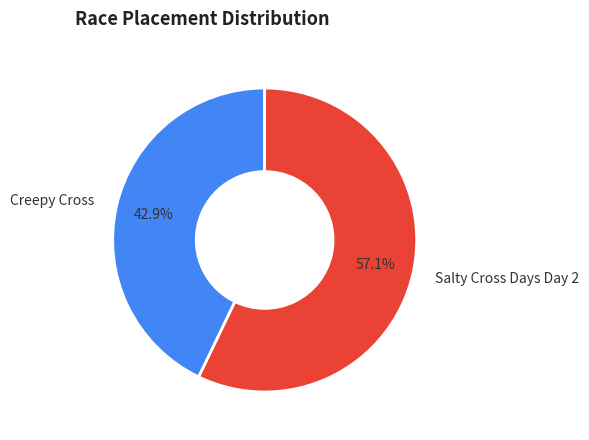

How much of the chart is everything except Salty Cross Days Day 2?

42.9%